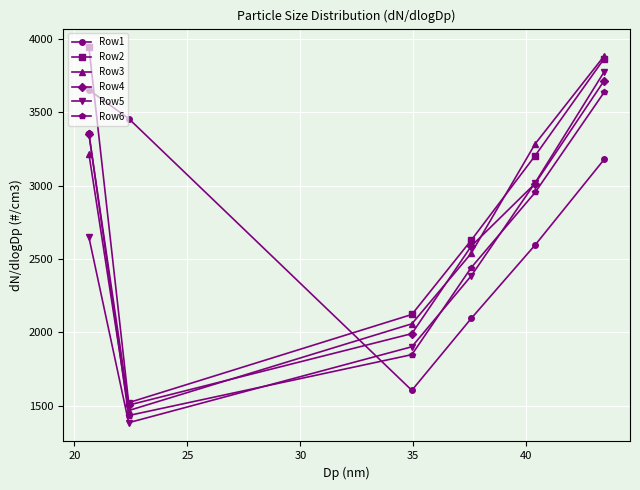

What is the maximum value shown in the chart?

3941.1